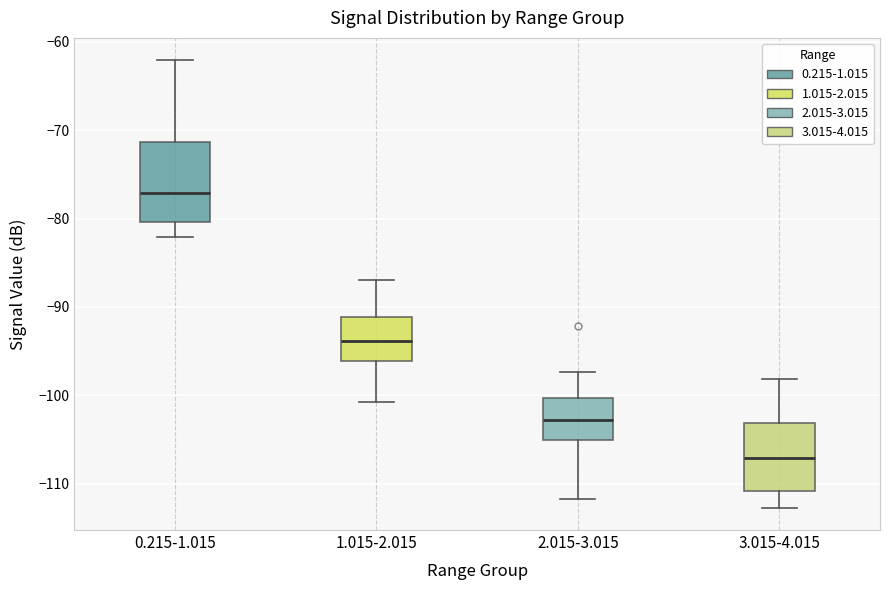

Reading left to right, transcribe this box plot: for each box, give where its median line is, the range the box spans, and where its two whiskers end, as read against the y-axis. The values are not printed on the chart, so give them approximately, as read against the axis.

0.215-1.015: median -77, box -80 to -71, whiskers -82 to -62
1.015-2.015: median -94, box -96 to -91, whiskers -101 to -87
2.015-3.015: median -103, box -105 to -100, whiskers -112 to -97
3.015-4.015: median -107, box -111 to -103, whiskers -113 to -98